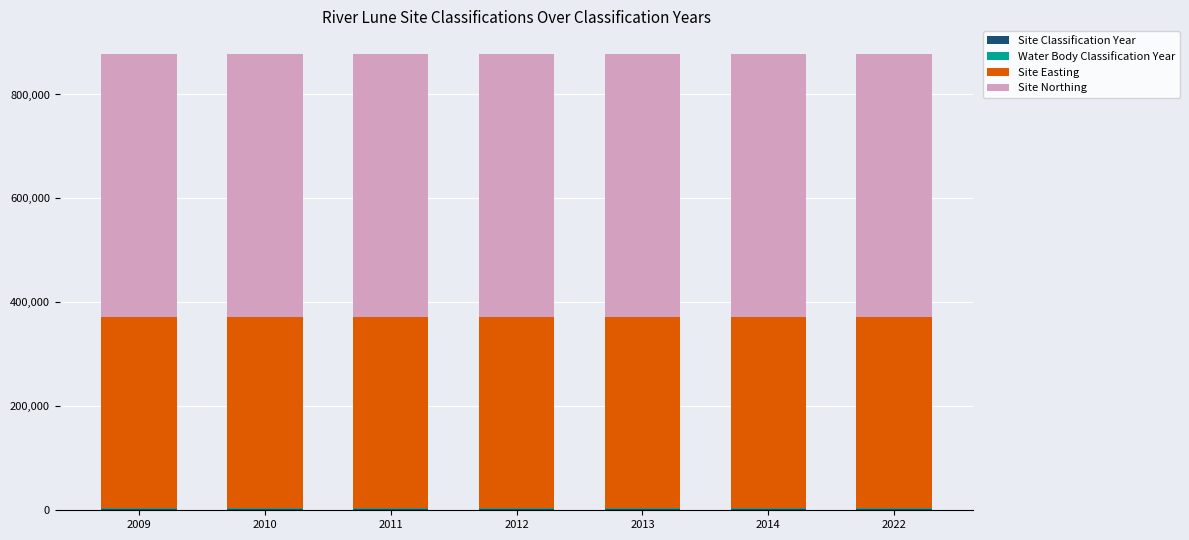

Does the chart contain stacked bars?

Yes